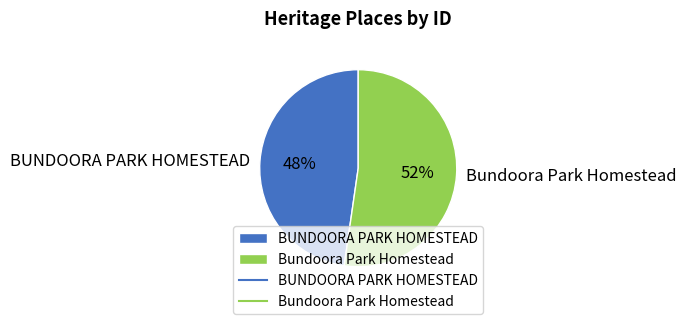

Is it true that BUNDOORA PARK HOMESTEAD is 36% of the pie?

False